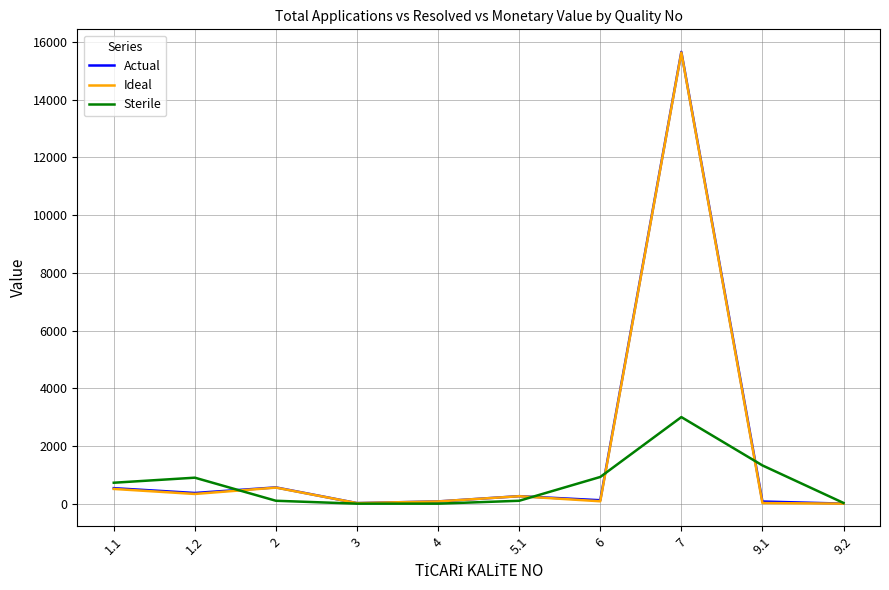

True or false: Ideal and Sterile intersect in this chart.

True